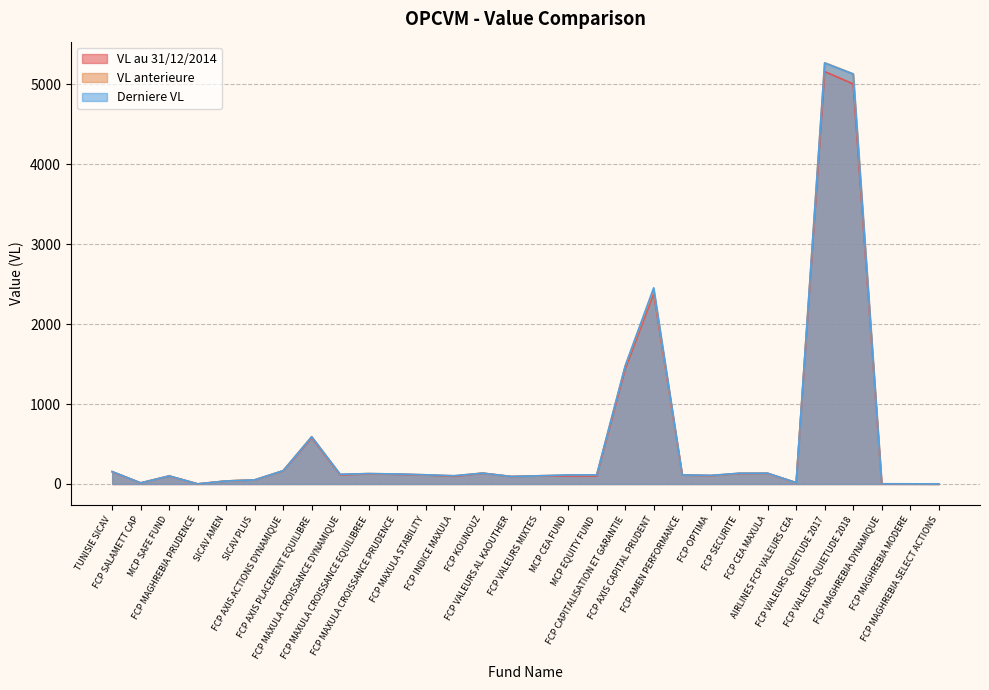

How many interior local valleys does the Derniere VL series have?

7